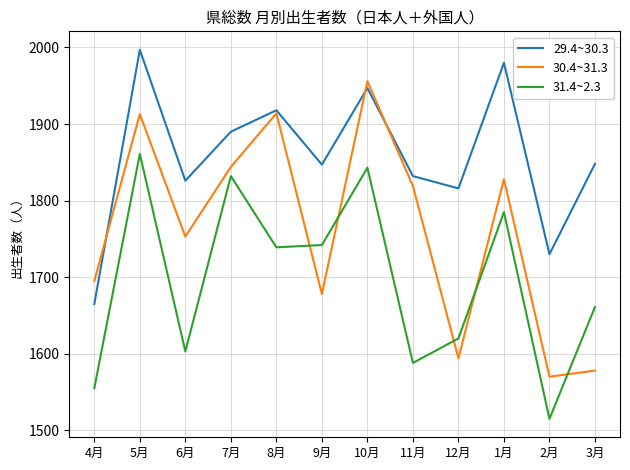

Which series has the largest range (max minus min)?

30.4~31.3